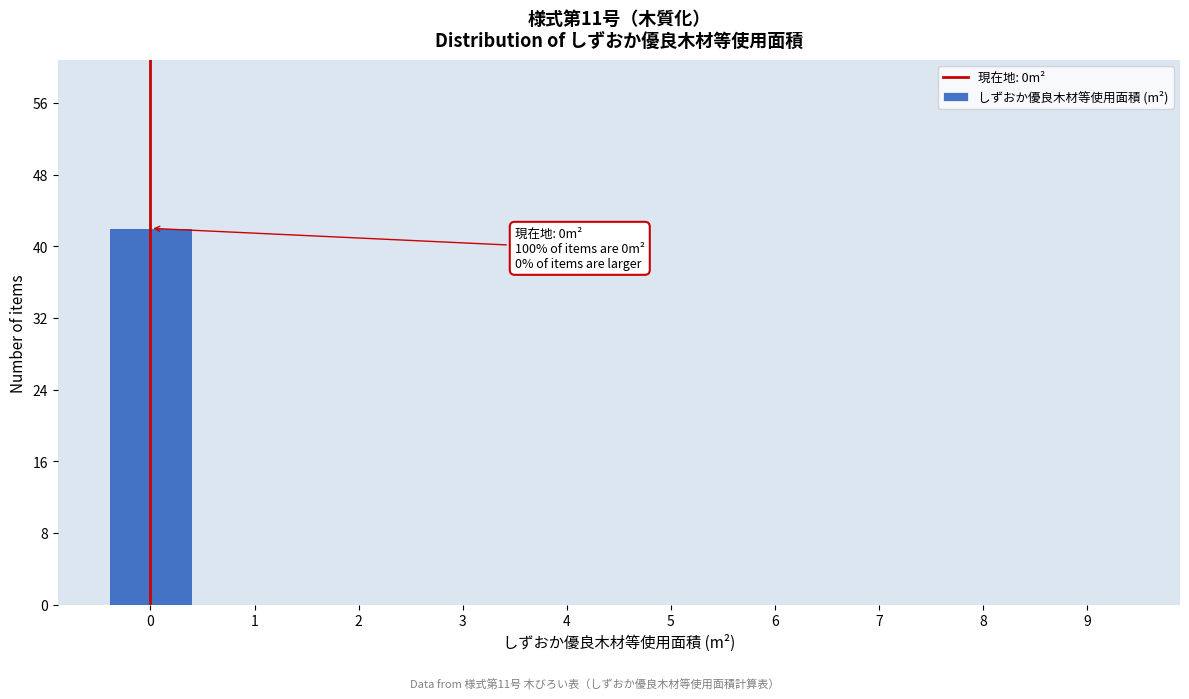

Reading right to left, list all the values displayed in this chart.

9=0	8=0	7=0	6=0	5=0	4=0	3=0	2=0	1=0	0=42